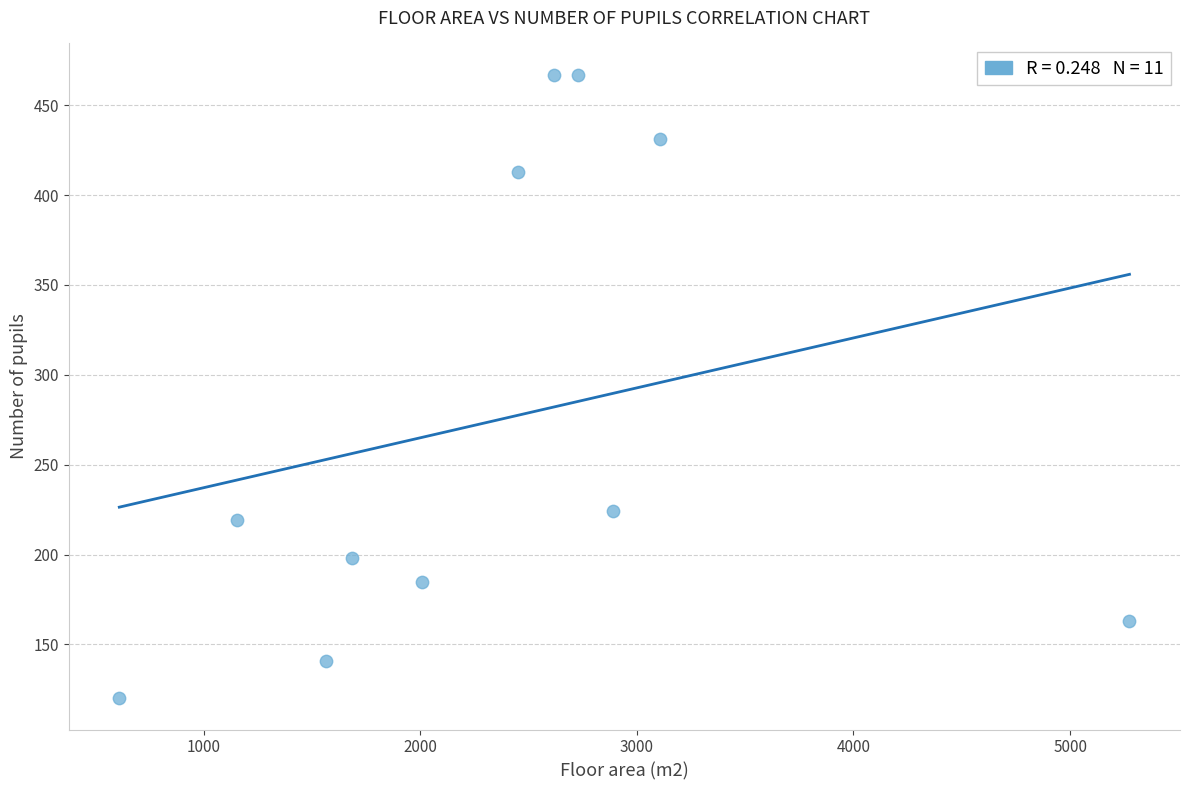

What is the range of Y values (max minus min)?

347